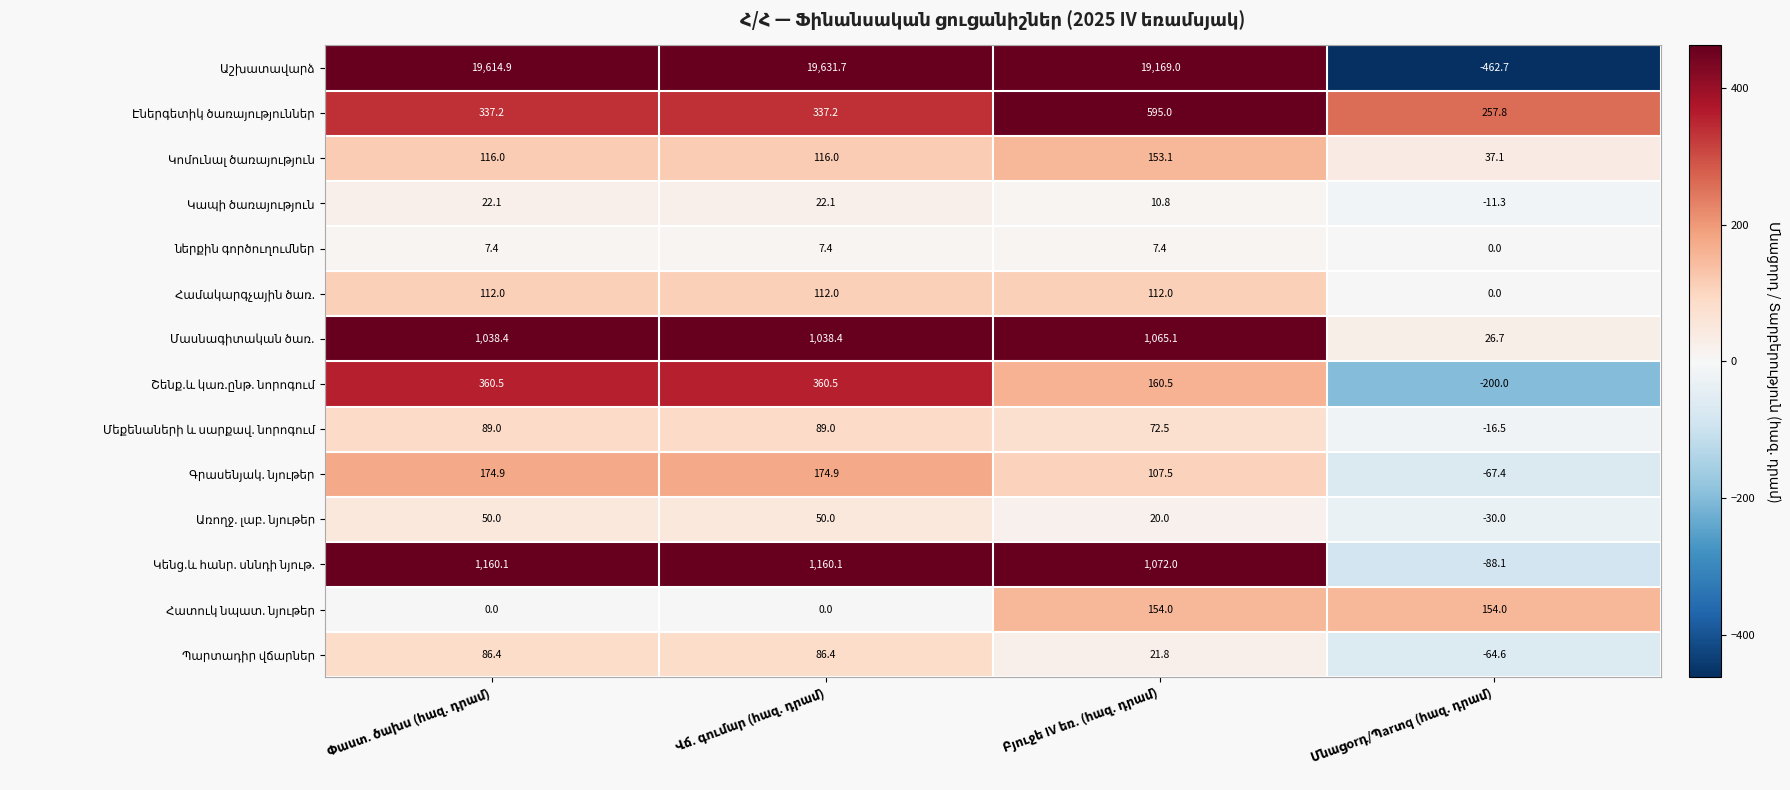

What is the smallest value displayed?

-462.7